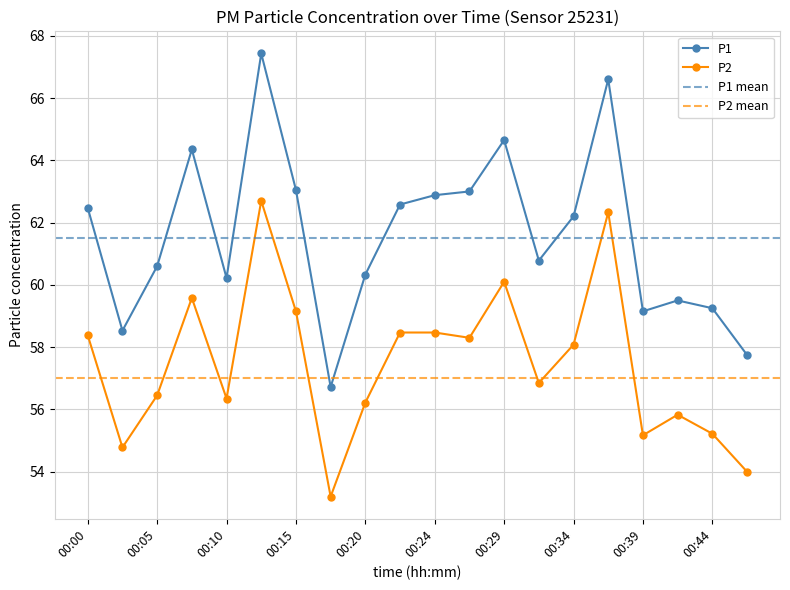

True or false: P1 has more than 2 points higher than both neighbors.

True